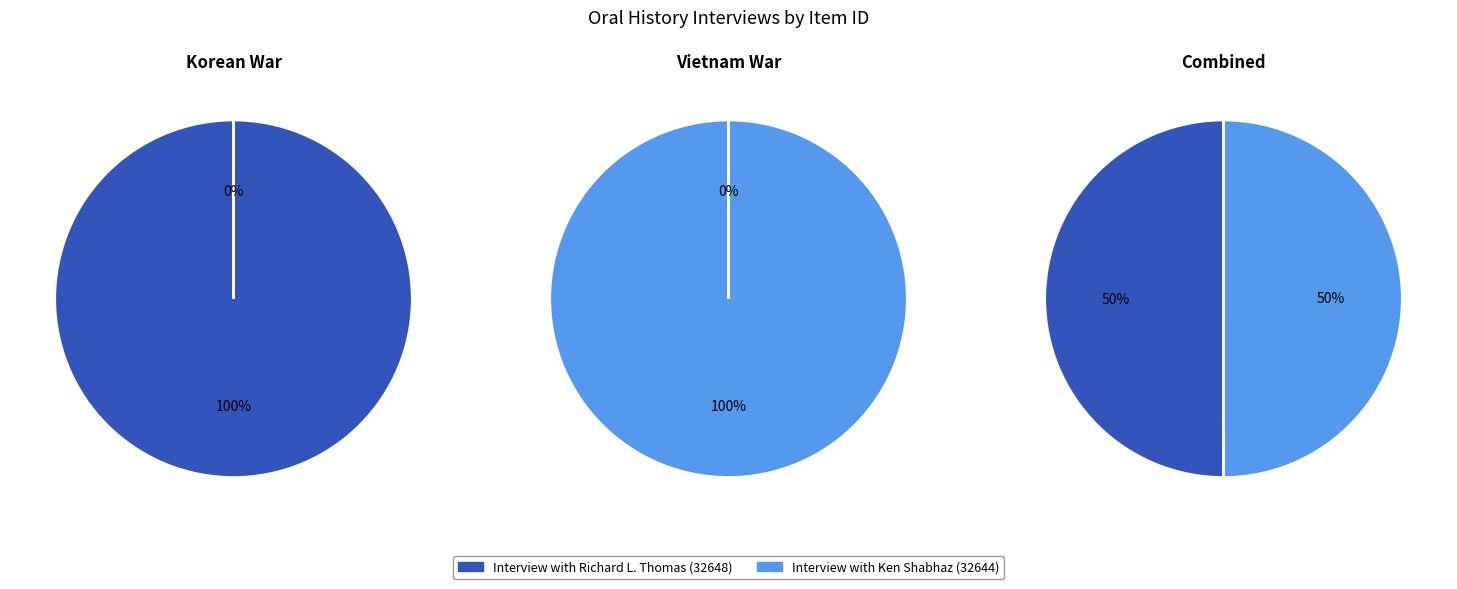

True or false: Vietnam War (Shabhaz) accounts for 58% of the total.

False